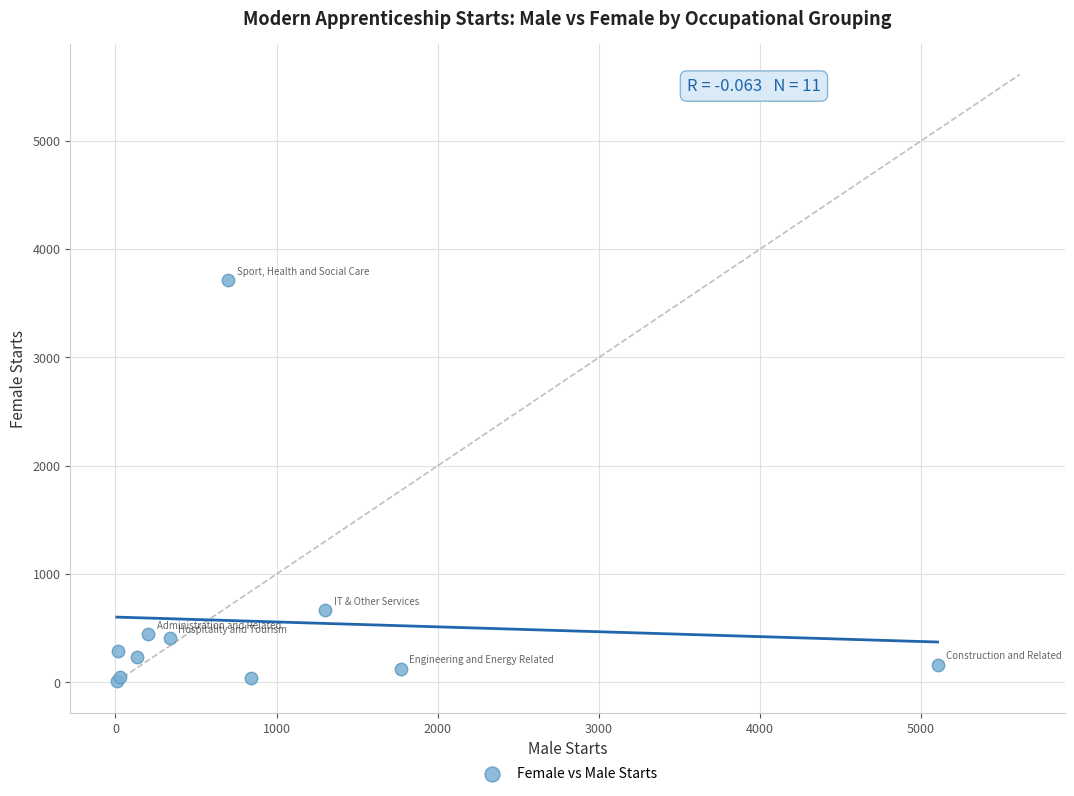

What Y value in the scatter plot is closest to 1862?

670